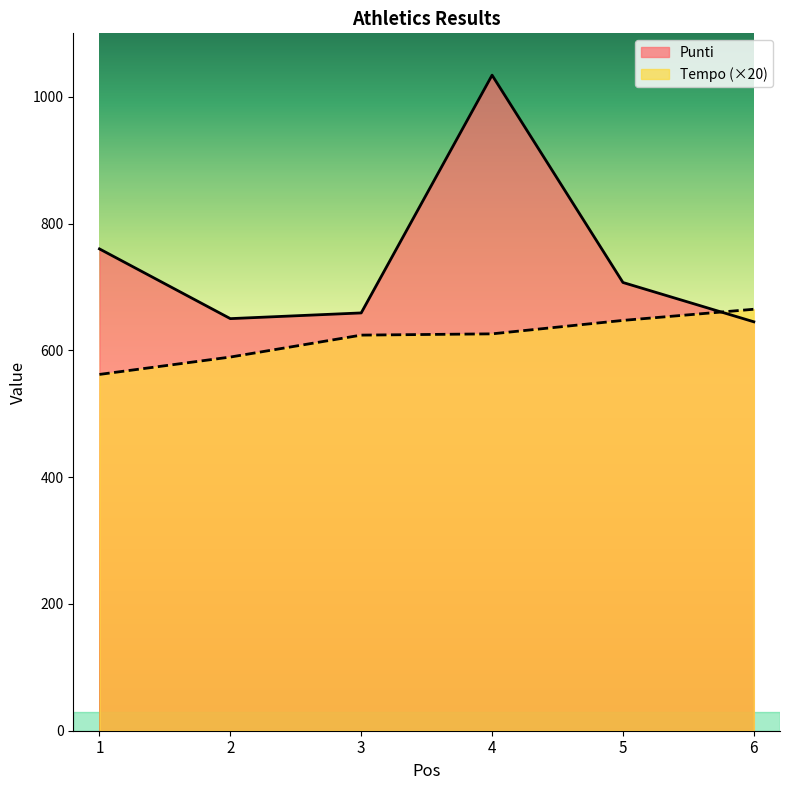

What is the greatest value displayed?

1034.0